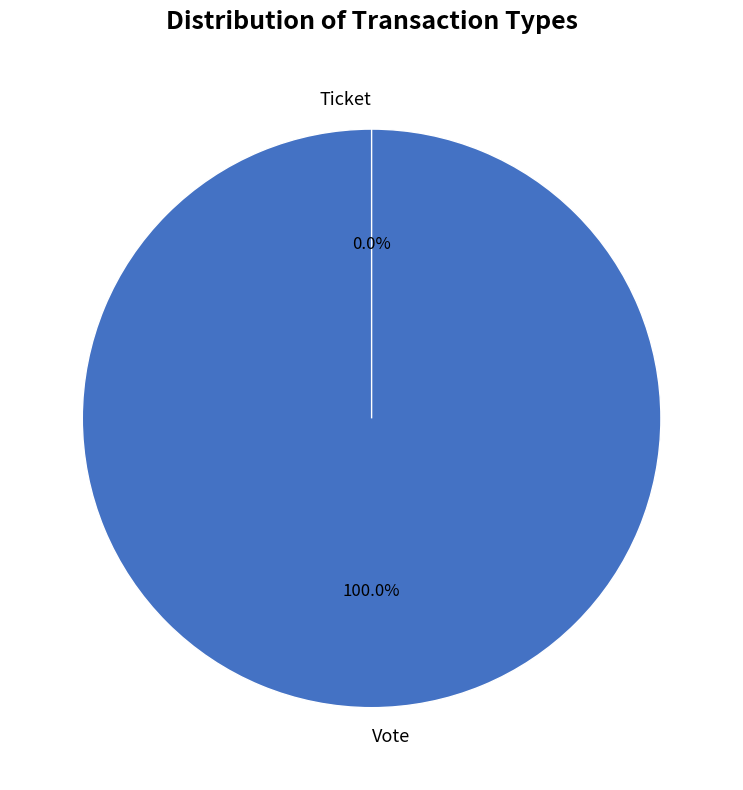

Which category has the smallest portion of the pie?

Ticket